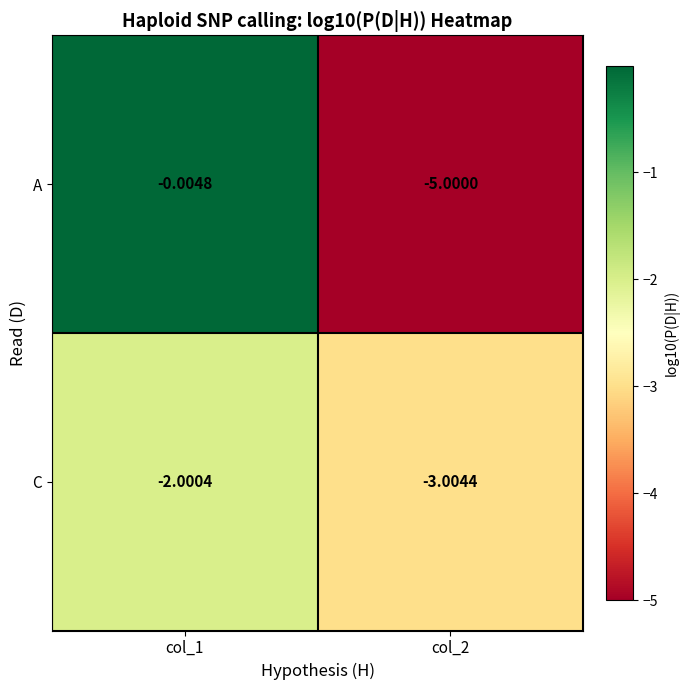

Is the value of C at col_2 greater than the value of A at col_2?

Yes